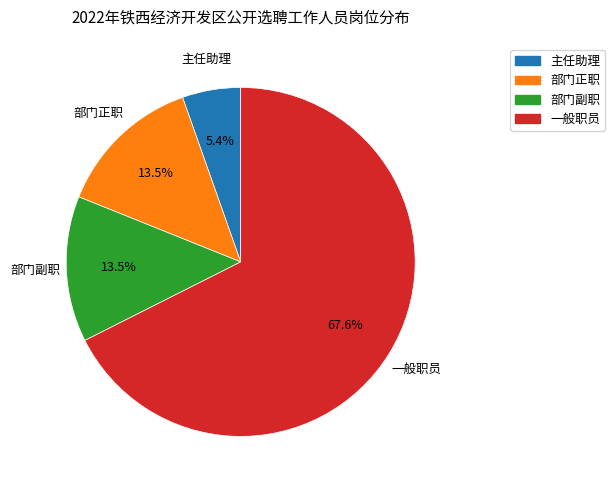

How many segments does this pie chart have?

4